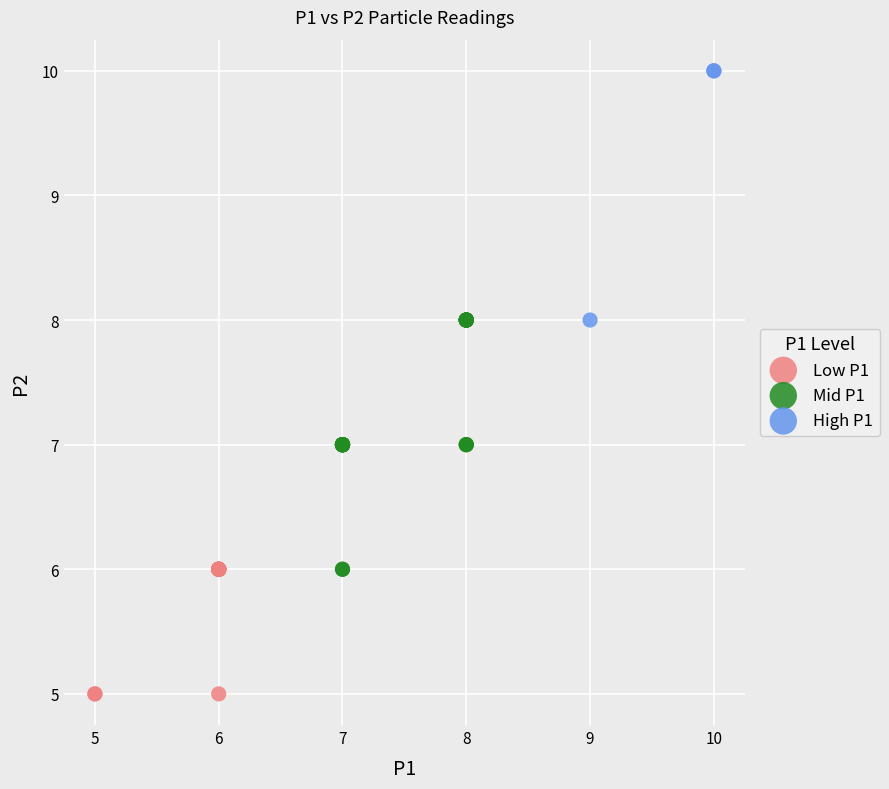

Which series reaches the maximum Y coordinate?

High P1